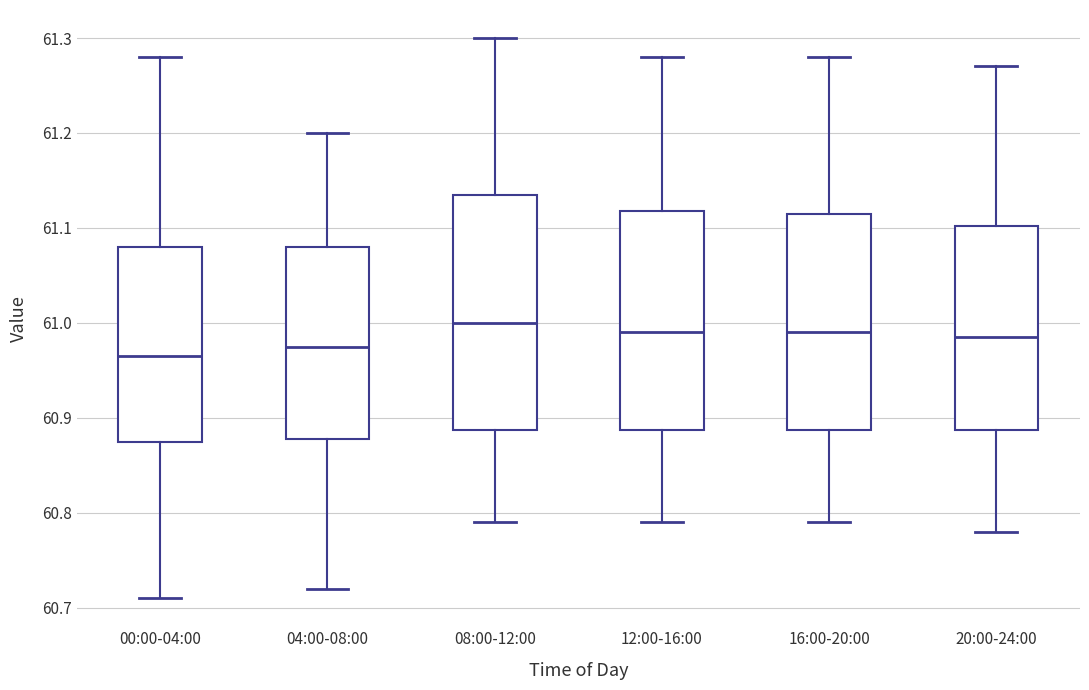

Reading left to right, transcribe this box plot: for each box, give where its median line is, the range the box spans, and where its two whiskers end, as read against the y-axis. The values are not printed on the chart, so give them approximately, as read against the axis.

00:00-04:00: median 60.97, box 60.88 to 61.08, whiskers 60.71 to 61.28
04:00-08:00: median 60.98, box 60.88 to 61.08, whiskers 60.72 to 61.20
08:00-12:00: median 61.00, box 60.89 to 61.14, whiskers 60.79 to 61.30
12:00-16:00: median 60.99, box 60.89 to 61.12, whiskers 60.79 to 61.28
16:00-20:00: median 60.99, box 60.89 to 61.12, whiskers 60.79 to 61.28
20:00-24:00: median 60.99, box 60.89 to 61.10, whiskers 60.78 to 61.27